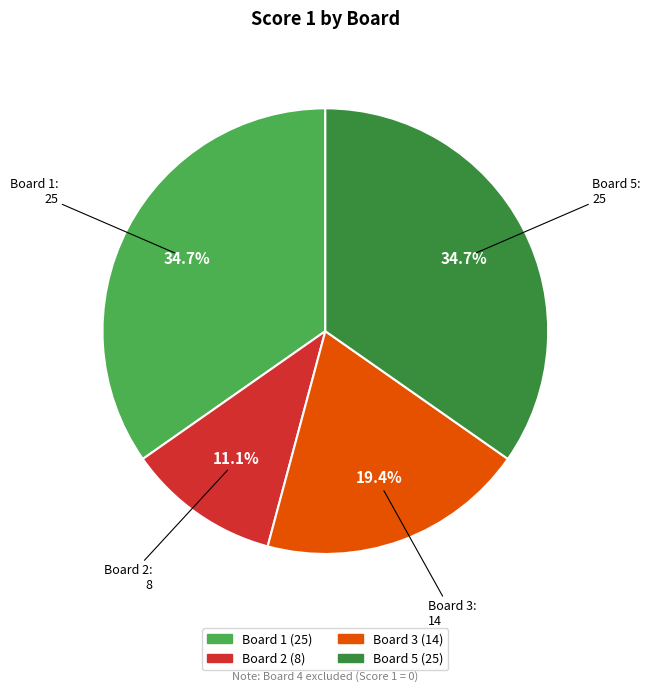

What is the total percentage of Board 3 and Board 1?

54.2%